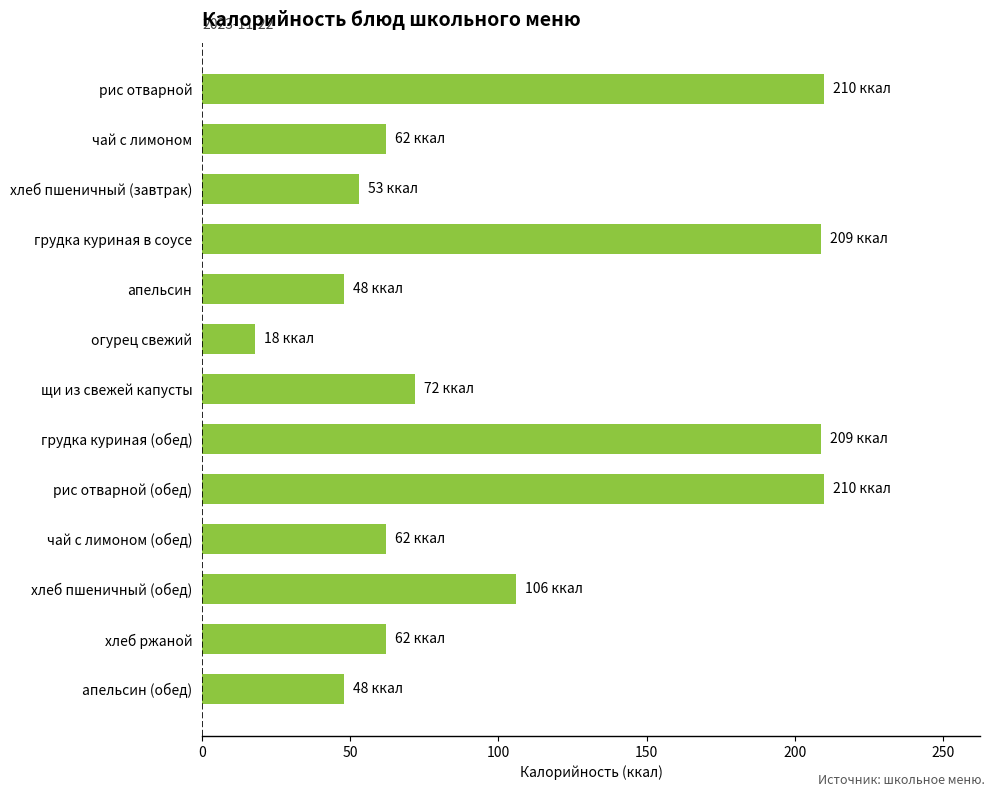

What is the greatest value displayed?

210